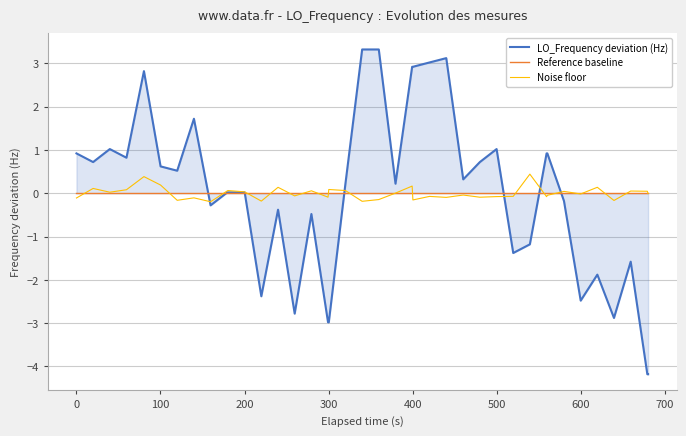

How many series are shown in this chart?

3